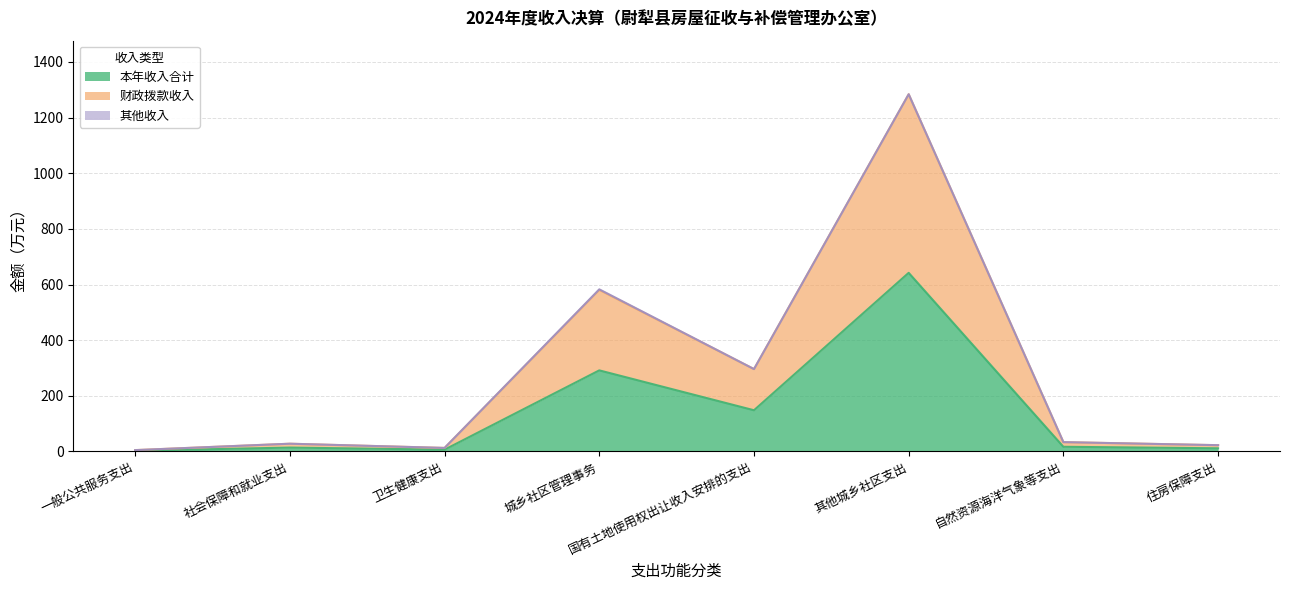

Read the 本年收入合计 value at 其他城乡社区支出.

642.0